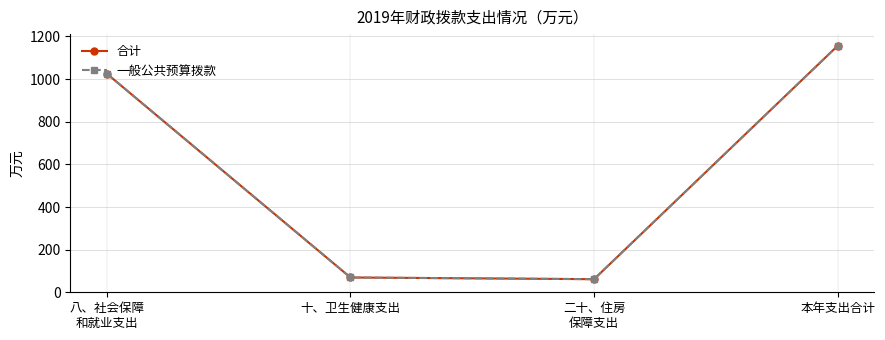

What position from the right is 八、社会保障
和就业支出?

4